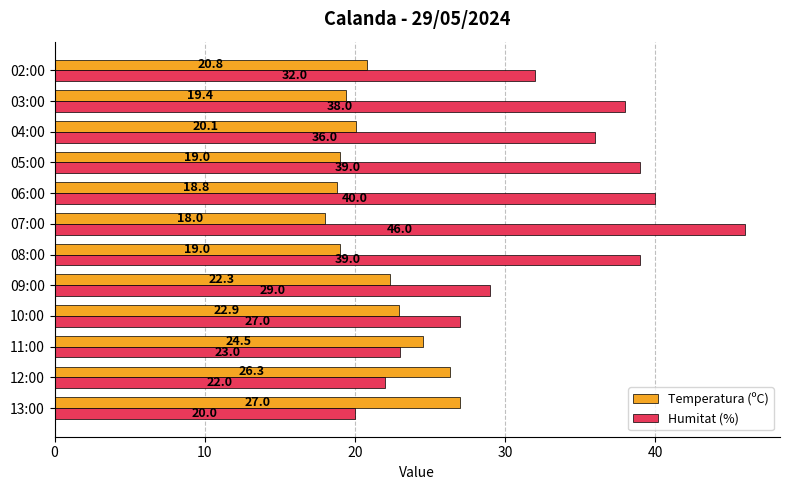

What is the average value of the Humitat (%) series?

32.6